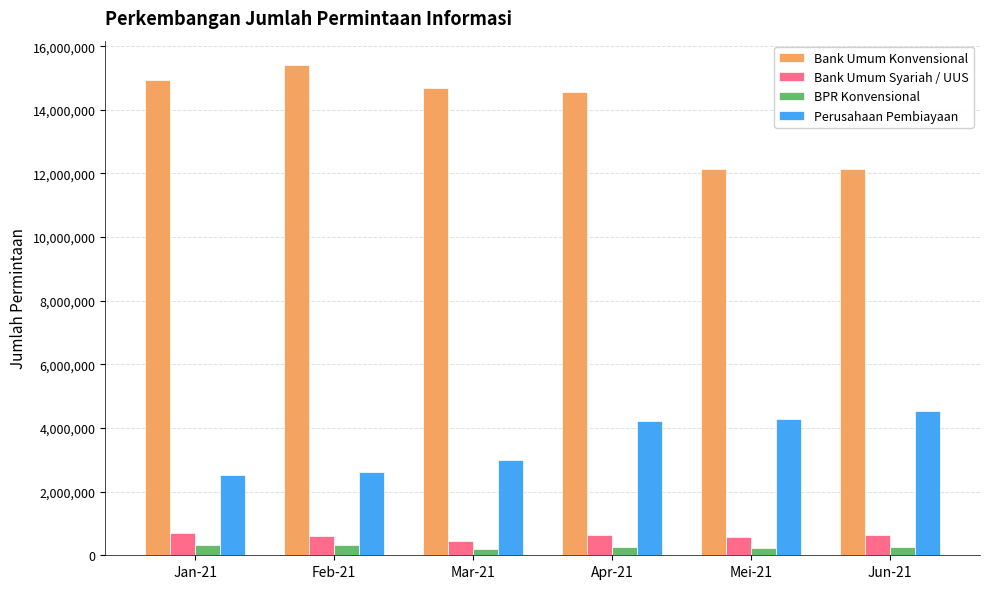

What is the sum of the Perusahaan Pembiayaan values at Mei-21 and Feb-21?

6884482